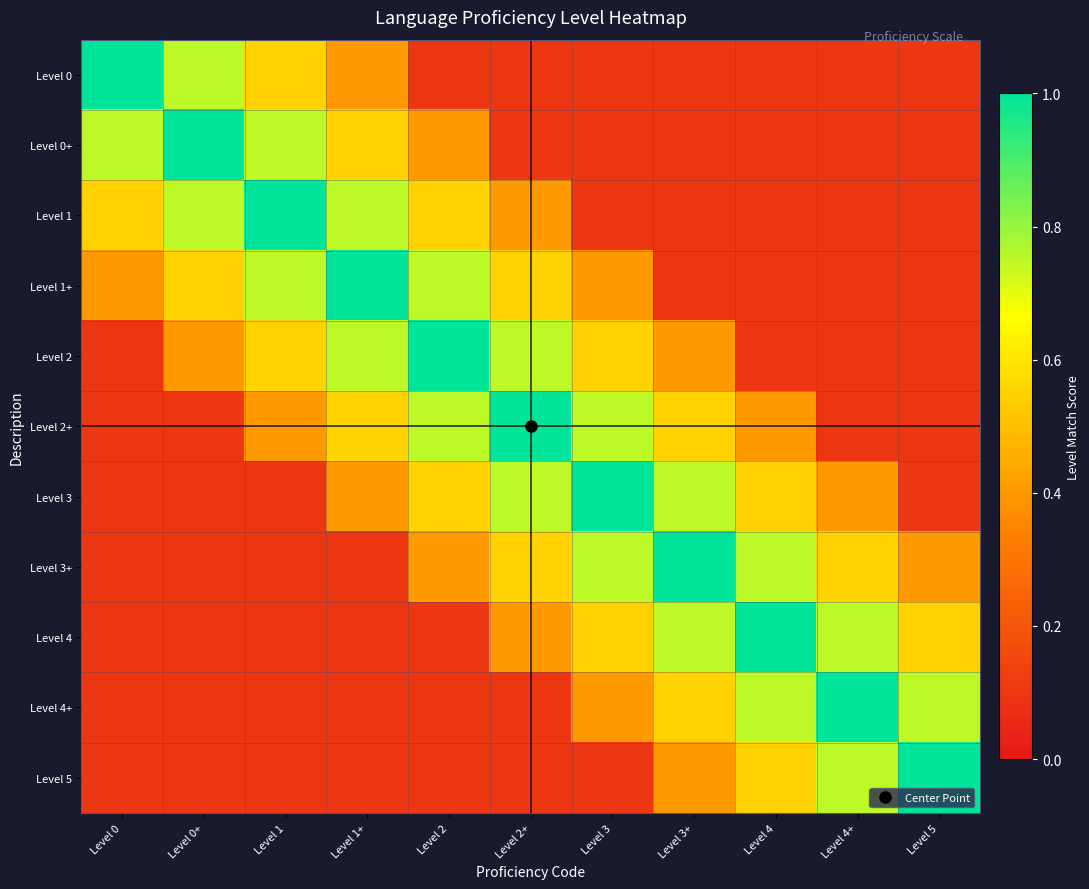

Which has a higher value, Level 2+ or Level 5?

Level 2+